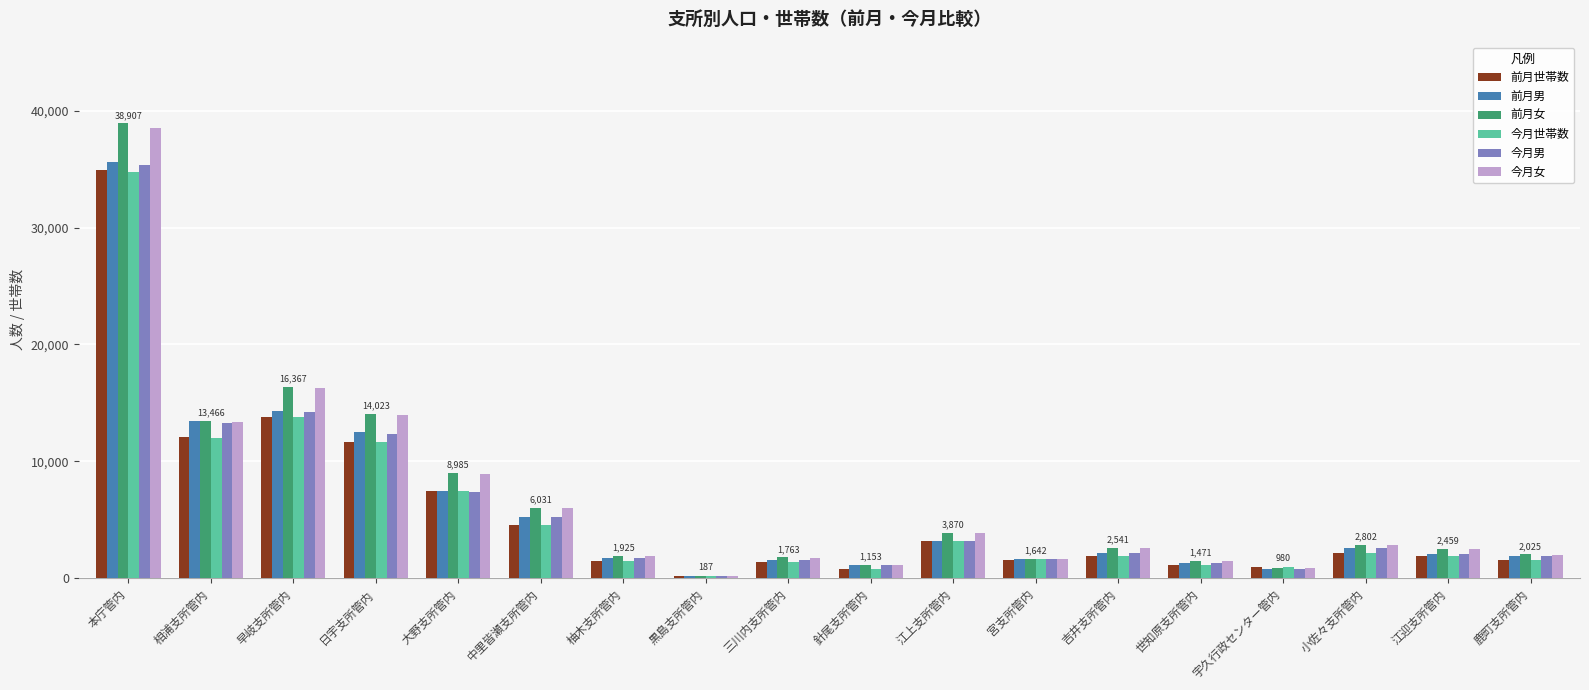

How many bars are there in total?

108